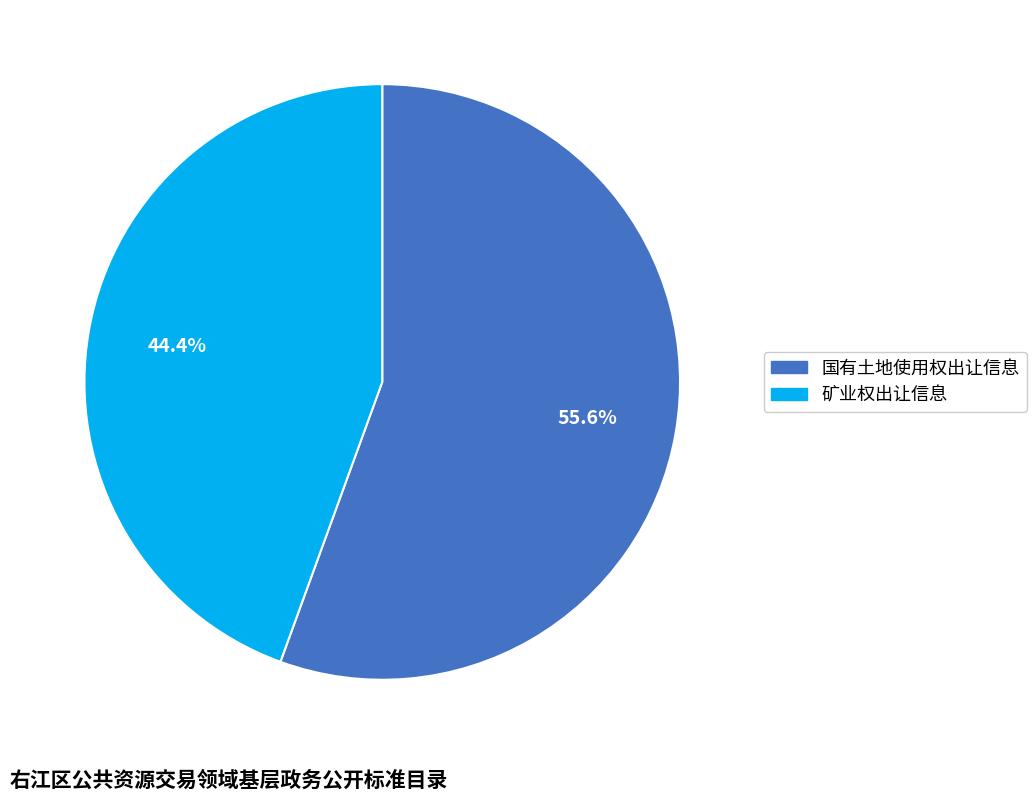

The 国有土地使用权出让信息 slice represents 47% of the pie. True or false?

False